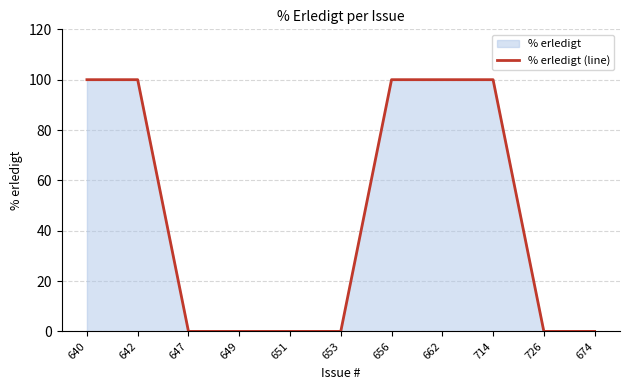

Reading left to right, list all the values displayed in this chart.

100	100	0	0	0	0	100	100	100	0	0